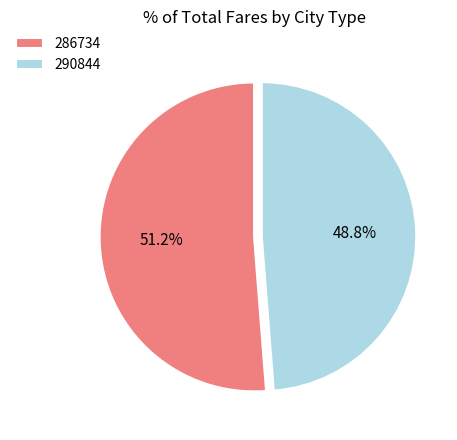

Which has a higher value, 290844 or 286734?

286734